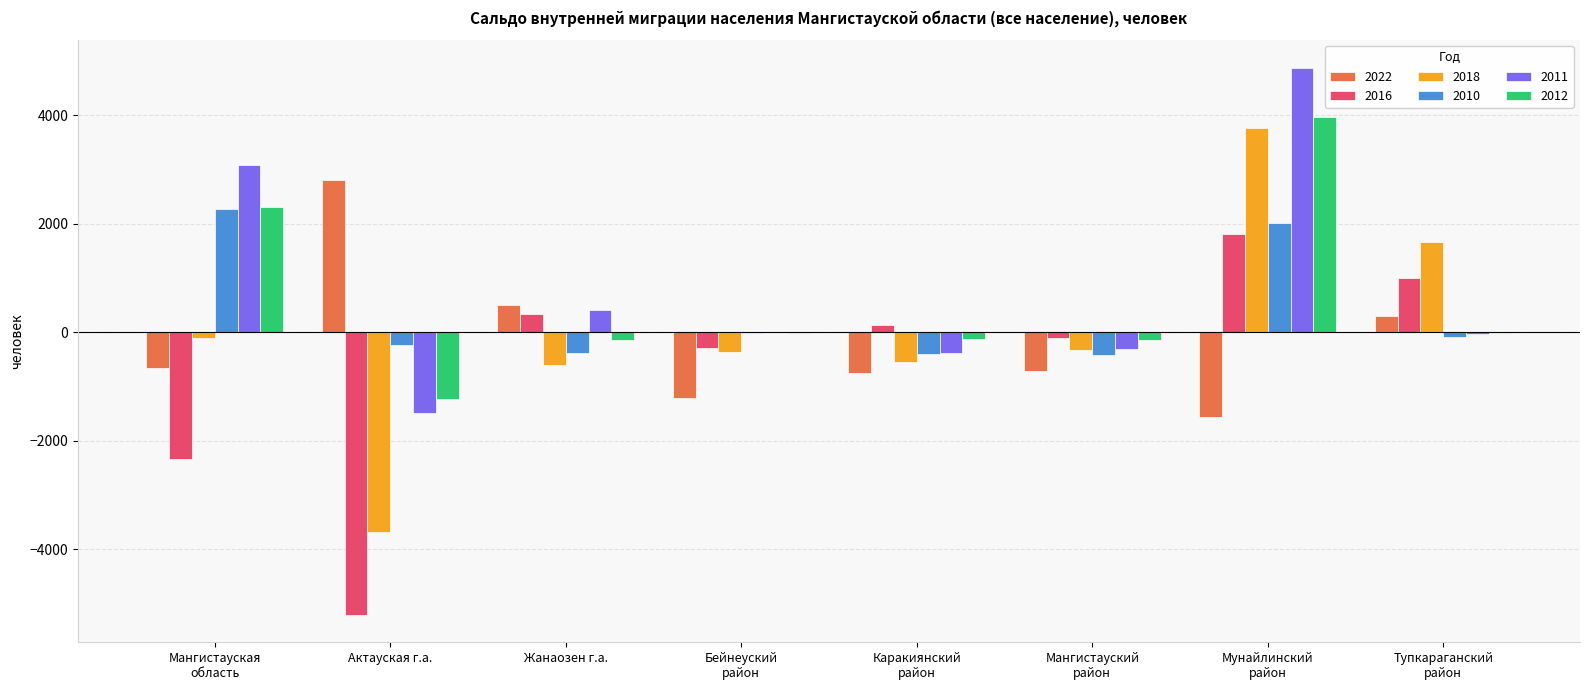

The value of 2022 at Актауская г.а. is 2798. True or false?

True